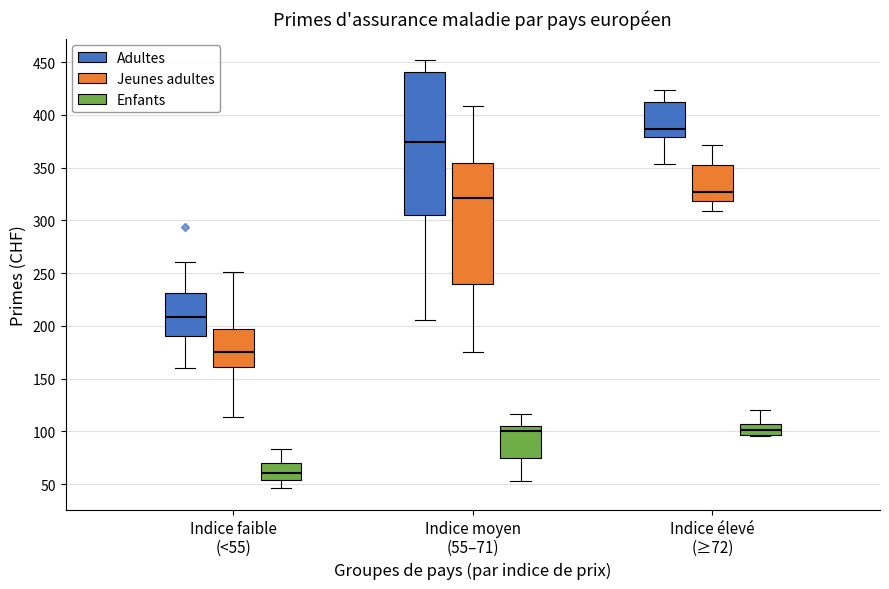

Reading left to right, transcribe this box plot: for each box, give where its median line is, the range the box spans, and where its two whiskers end, as read against the y-axis. The values are not printed on the chart, so give them approximately, as read against the axis.

Indice faible (<55) (Adultes): median 210, box 190 to 230, whiskers 160 to 260
Indice faible (<55) (Jeunes adultes): median 175, box 160 to 200, whiskers 115 to 250
Indice faible (<55) (Enfants): median 60, box 55 to 70, whiskers 45 to 85
Indice moyen (55–71) (Adultes): median 375, box 305 to 440, whiskers 205 to 450
Indice moyen (55–71) (Jeunes adultes): median 320, box 240 to 355, whiskers 175 to 410
Indice moyen (55–71) (Enfants): median 100, box 75 to 105, whiskers 55 to 115
Indice élevé (≥72) (Adultes): median 385, box 380 to 415, whiskers 355 to 425
Indice élevé (≥72) (Jeunes adultes): median 325, box 320 to 350, whiskers 310 to 370
Indice élevé (≥72) (Enfants): median 100, box 95 to 110, whiskers 95 to 120